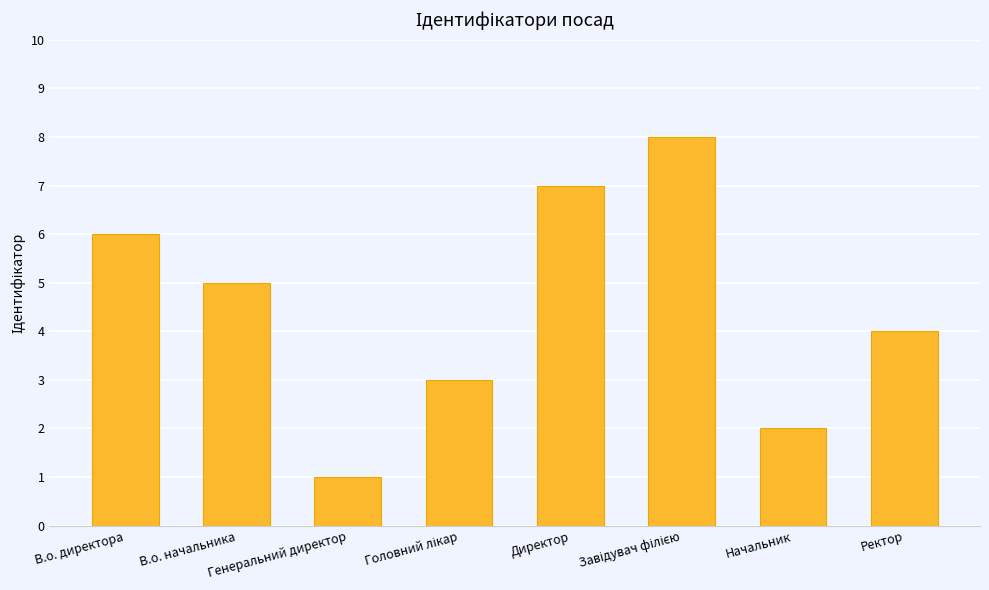

What is the approximate value at В.о. директора?

6